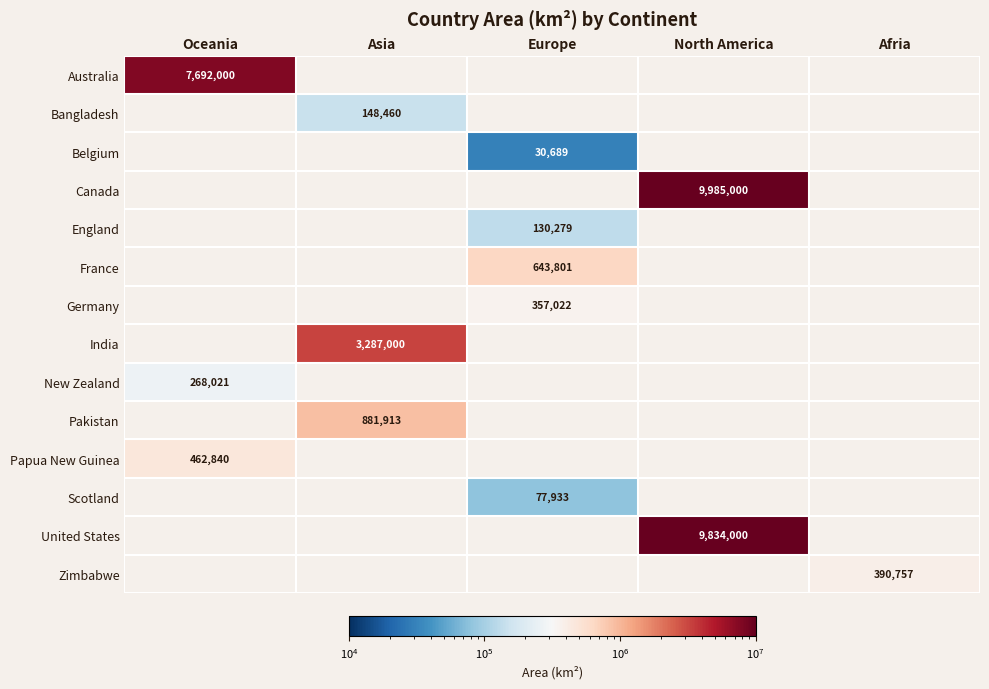

The Zimbabwe series shows 390757 at Afria. True or false?

True